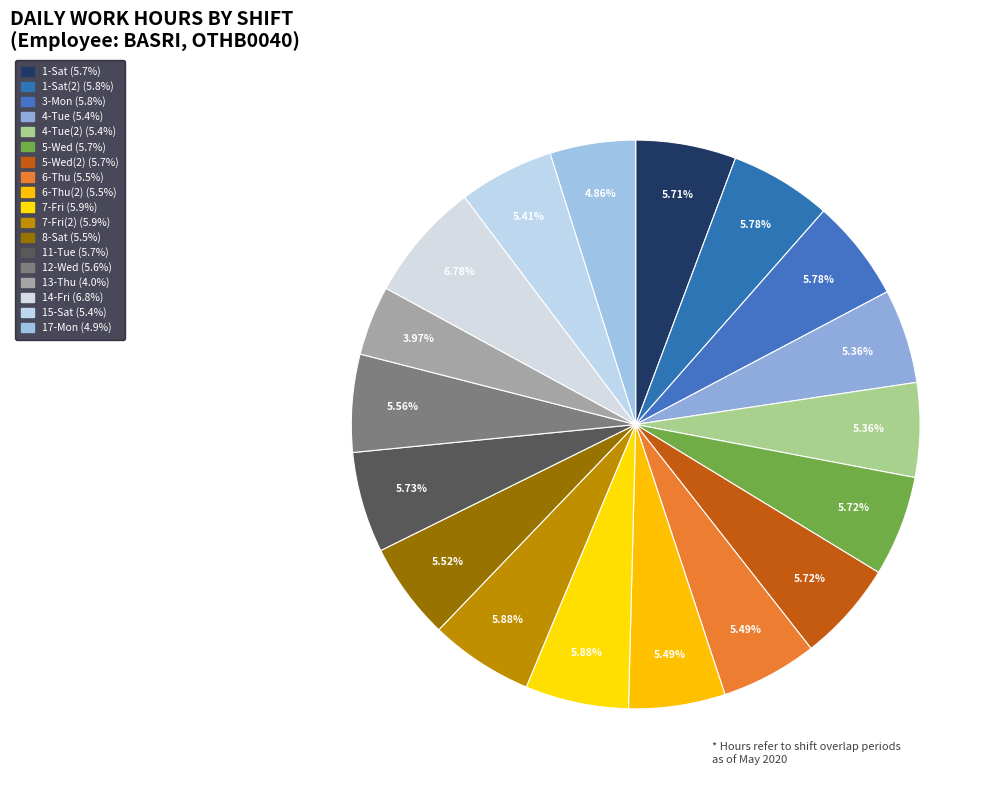

Which category has the biggest portion of the pie?

14-Fri